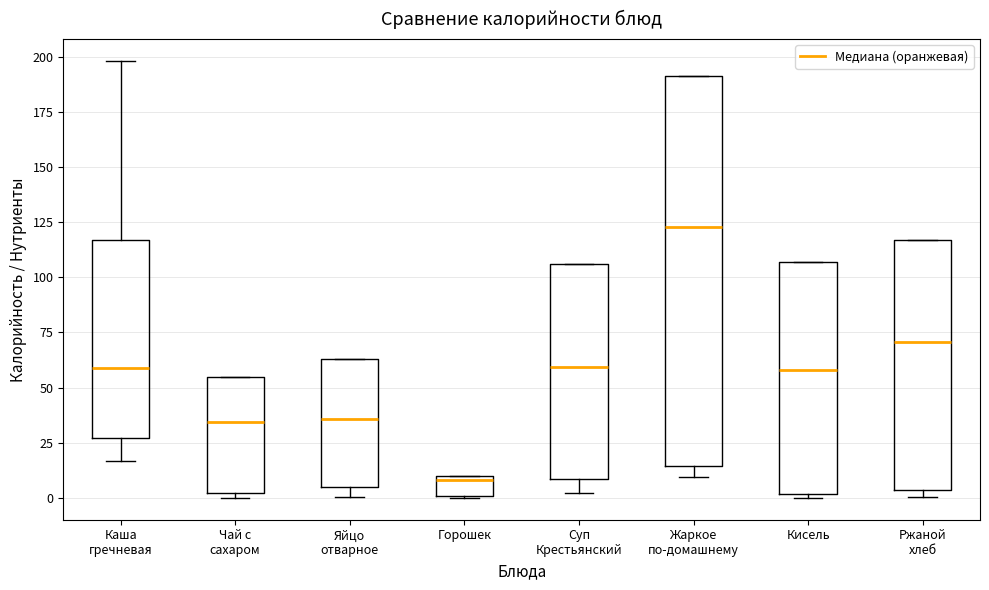

Reading left to right, transcribe this box plot: for each box, give where its median line is, the range the box spans, and where its two whiskers end, as read against the y-axis. The values are not printed on the chart, so give them approximately, as read against the axis.

Каша гречневая: median 60, box 25 to 115, whiskers 15 to 200
Чай с сахаром: median 35, box 0 to 55, whiskers 0 (just below the box's lower edge) to 55
Яйцо отварное: median 35, box 5 to 65, whiskers 0 to 65
Горошек: median 10 (just below the box's upper edge), box 0 to 10, whiskers 0 to 10
Суп Крестьянский: median 60, box 10 to 105, whiskers 0 to 105
Жаркое по-домашнему: median 125, box 15 to 190, whiskers 10 to 190
Кисель: median 60, box 0 to 105, whiskers 0 (just below the box's lower edge) to 105
Ржаной хлеб: median 70, box 5 to 115, whiskers 0 to 115